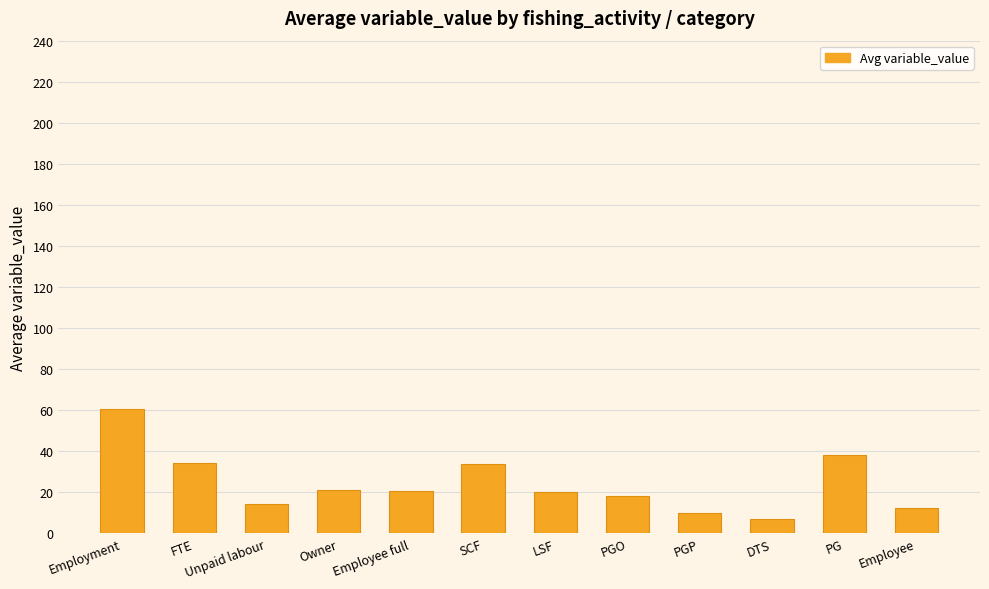

At which label is the value closest to 33?

SCF